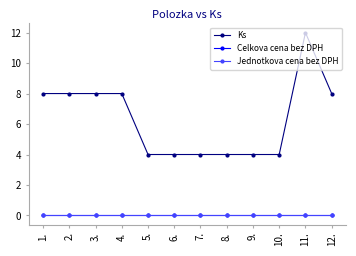

Where is Ks nearest to the value 8?

1.